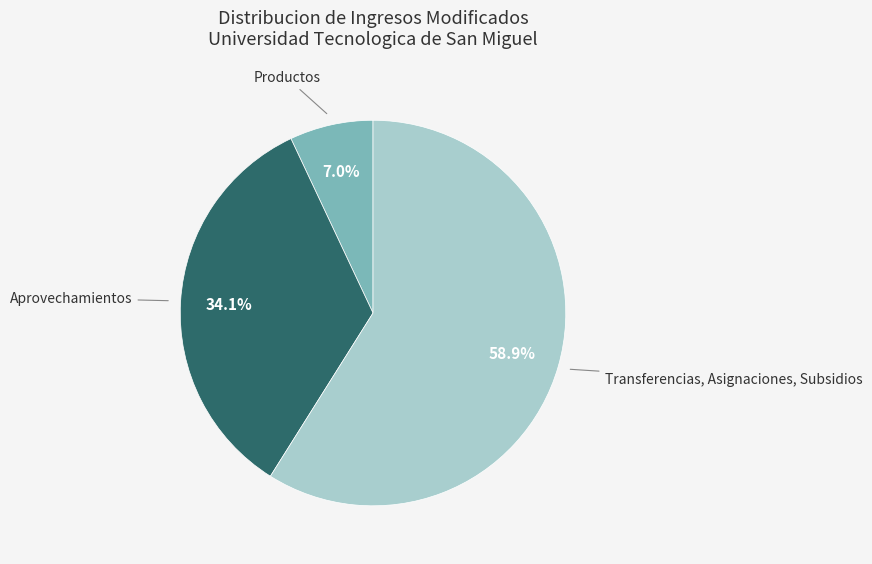

True or false: Productos accounts for 7% of the total.

True